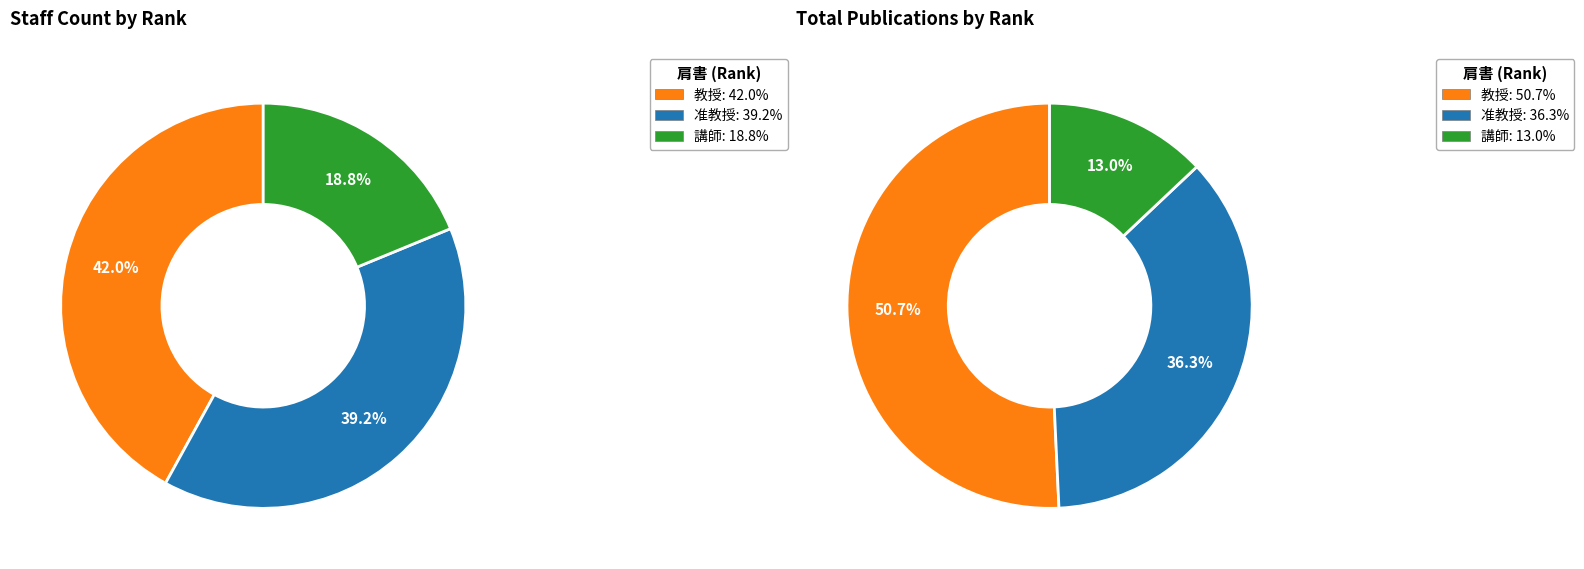

Is there any slice that represents more than half of the pie?

No